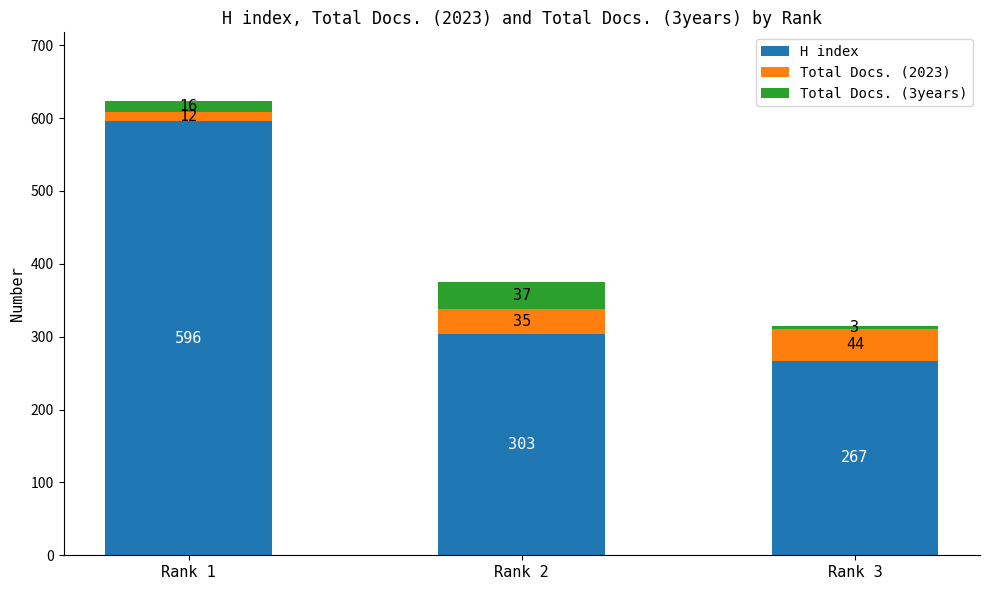

Are the bars grouped side by side (vs. stacked)?

No